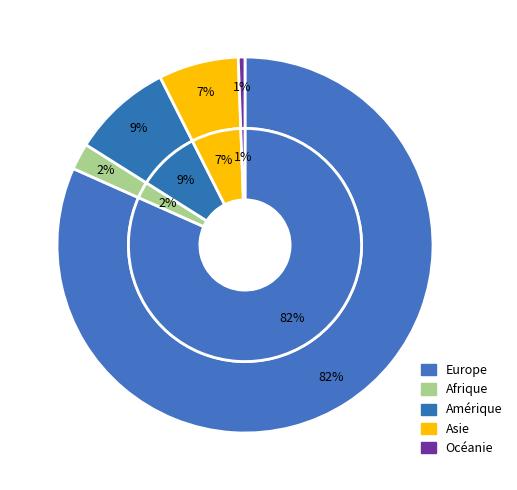

Which category has the smallest portion of the pie?

Océanie